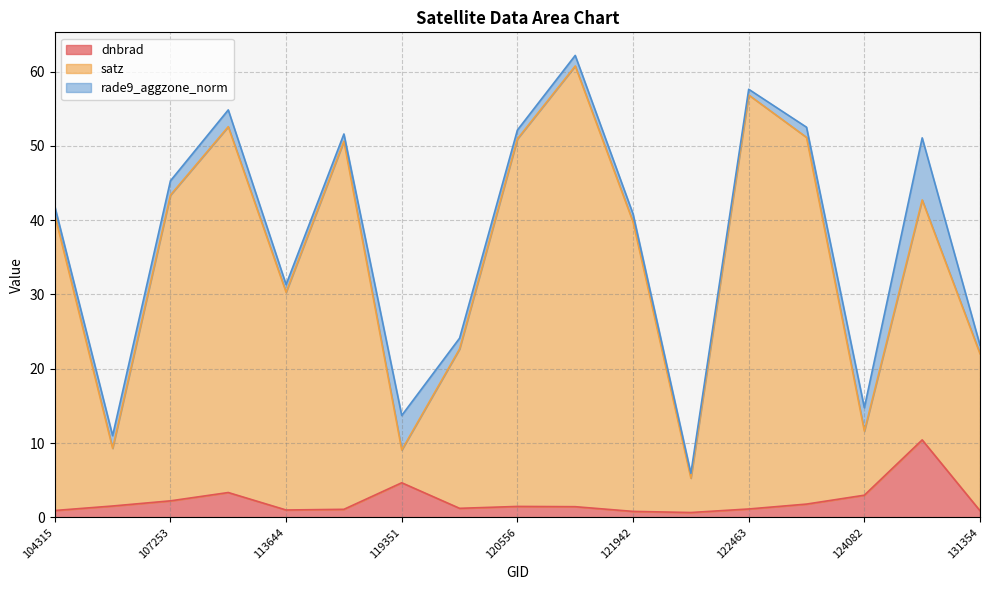

What are all the series names shown in the legend?

dnbrad, satz, rade9_aggzone_norm